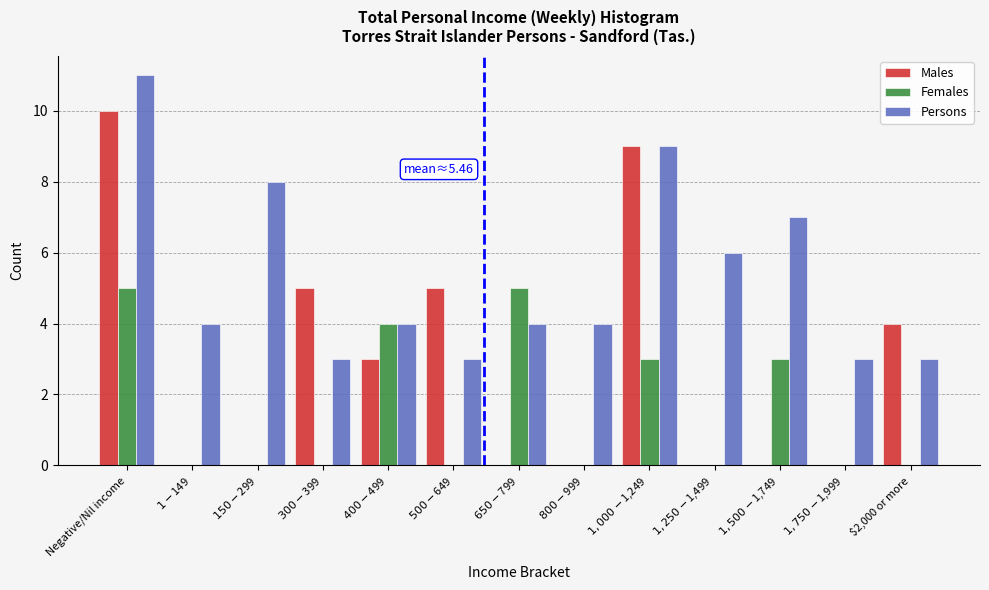

What is the maximum value shown in the chart?

11